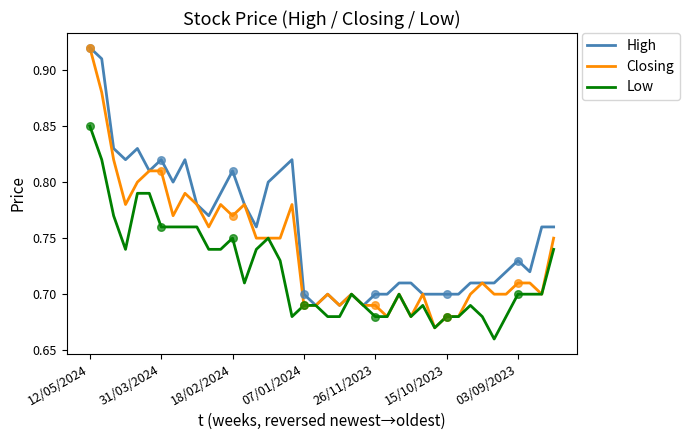

What are all the series names shown in the legend?

High, Closing, Low